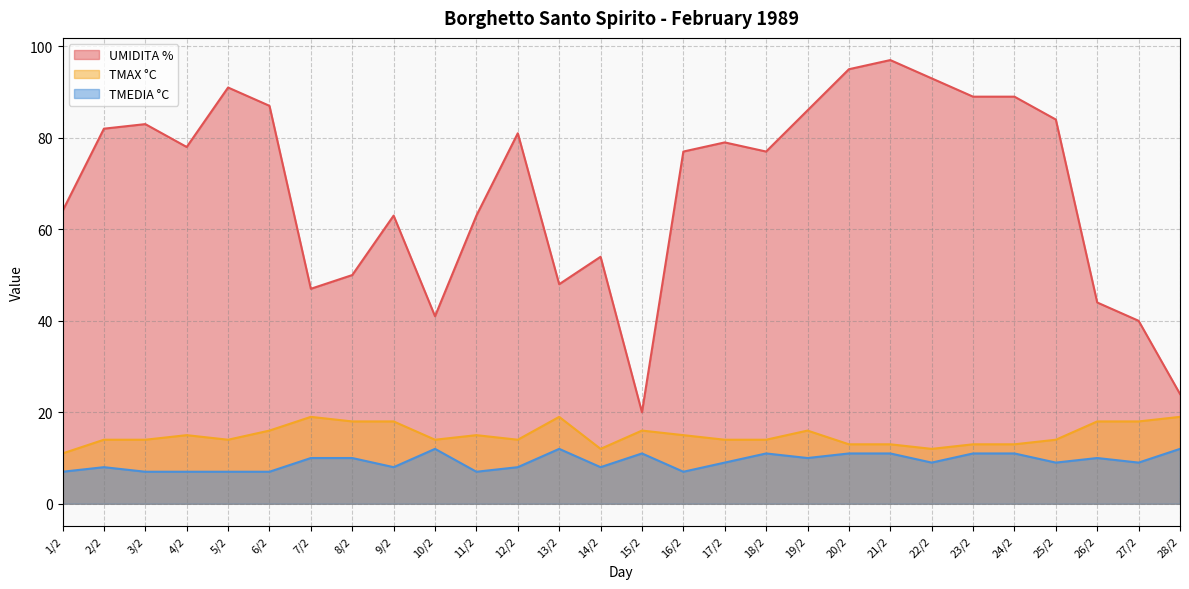

The value of TMAX °C at 26/2 is 7. True or false?

False